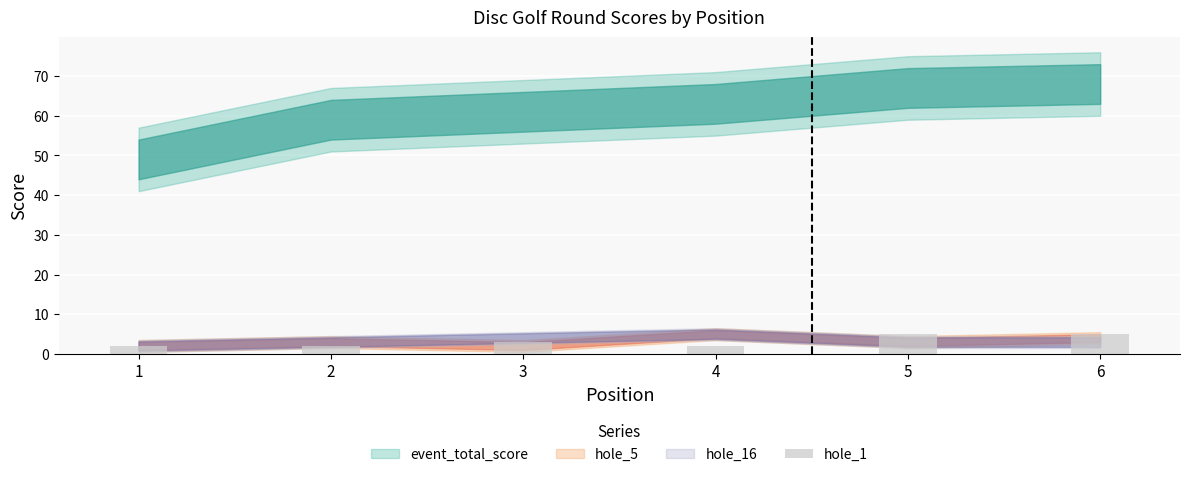

What is the sum of all values?

19